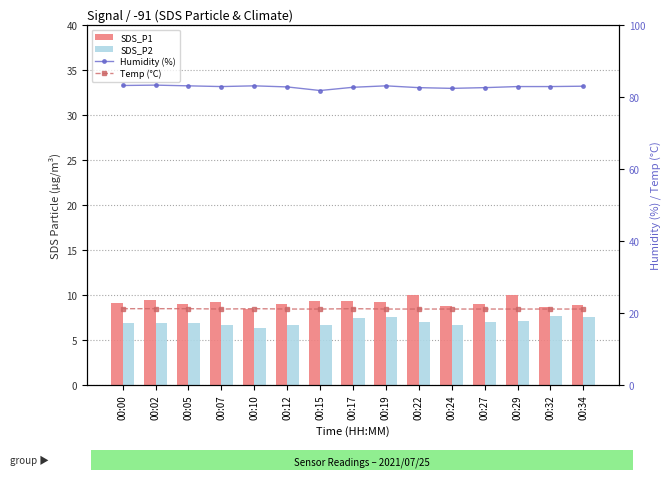

Reading left to right, extract all data points from this chart.

SDS_P1: 9.2	9.4	9.0	9.2	8.5	8.9	9.3	9.4	9.2	9.9	8.8	9.0	10.1	8.7	8.8
SDS_P2: 6.9	6.8	6.9	6.7	6.3	6.7	6.6	7.5	7.5	7.0	6.7	7.0	7.1	7.7	7.6
Humidity (%): 83.2	83.3	83.1	82.9	83.1	82.8	81.8	82.7	83.1	82.6	82.4	82.6	82.9	82.9	83.0
Temp (°C): 21.2	21.2	21.2	21.1	21.2	21.1	21.1	21.2	21.1	21.1	21.1	21.1	21.1	21.1	21.1